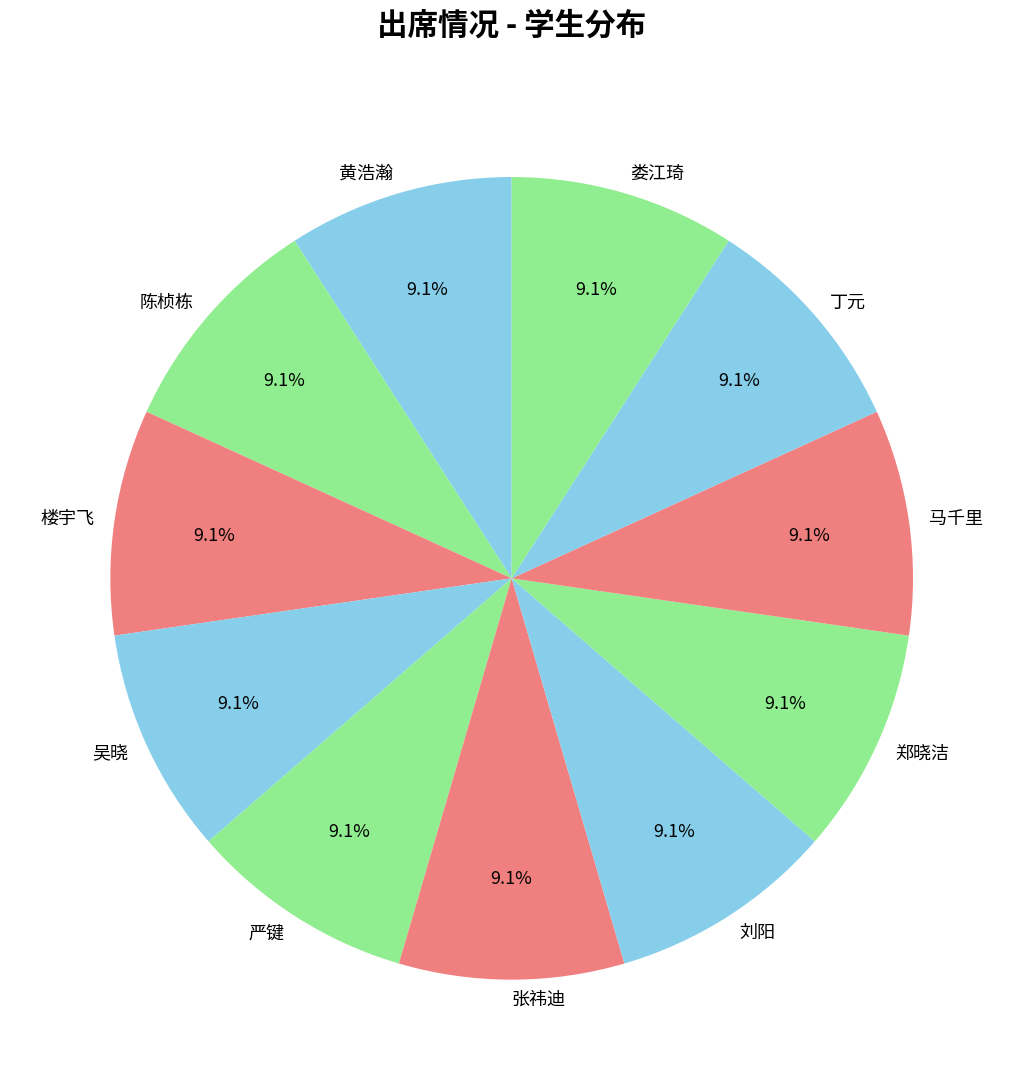

Combined, what portion of the pie is 黄浩瀚 and 马千里?

18.2%